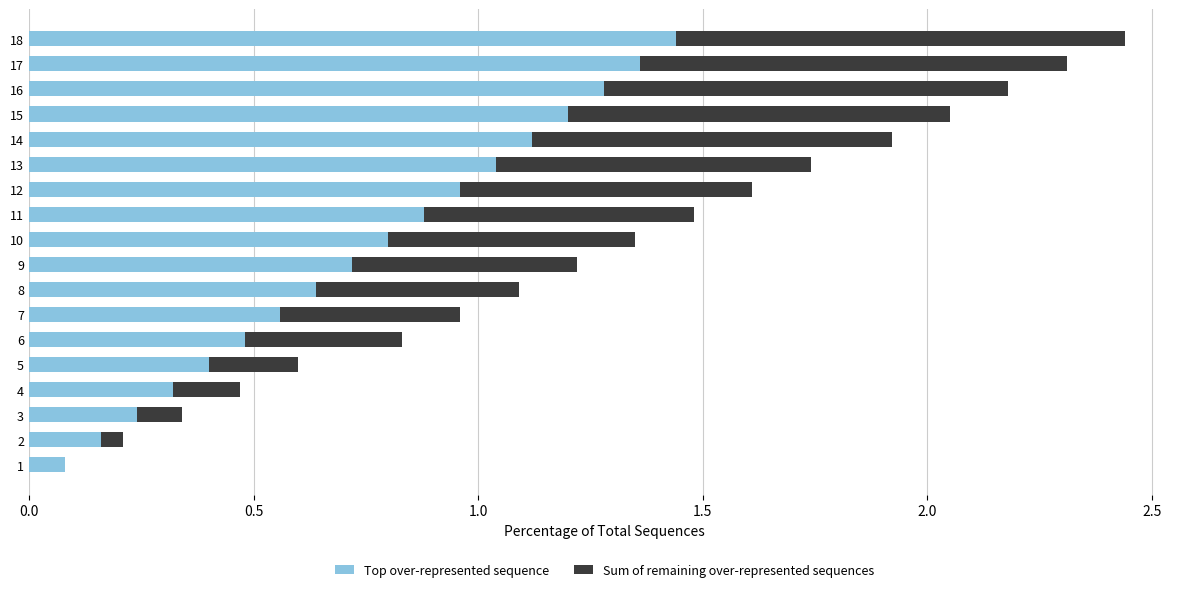

What are all the series names shown in the legend?

Top over-represented sequence, Sum of remaining over-represented sequences